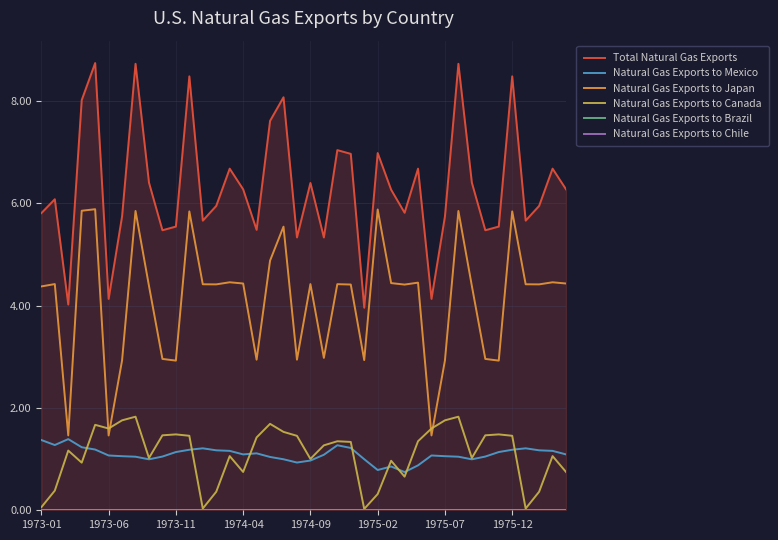

Is the value of Natural Gas Exports to Mexico at 1975-12 greater than the value of Natural Gas Exports to Japan at 1973-11?

No